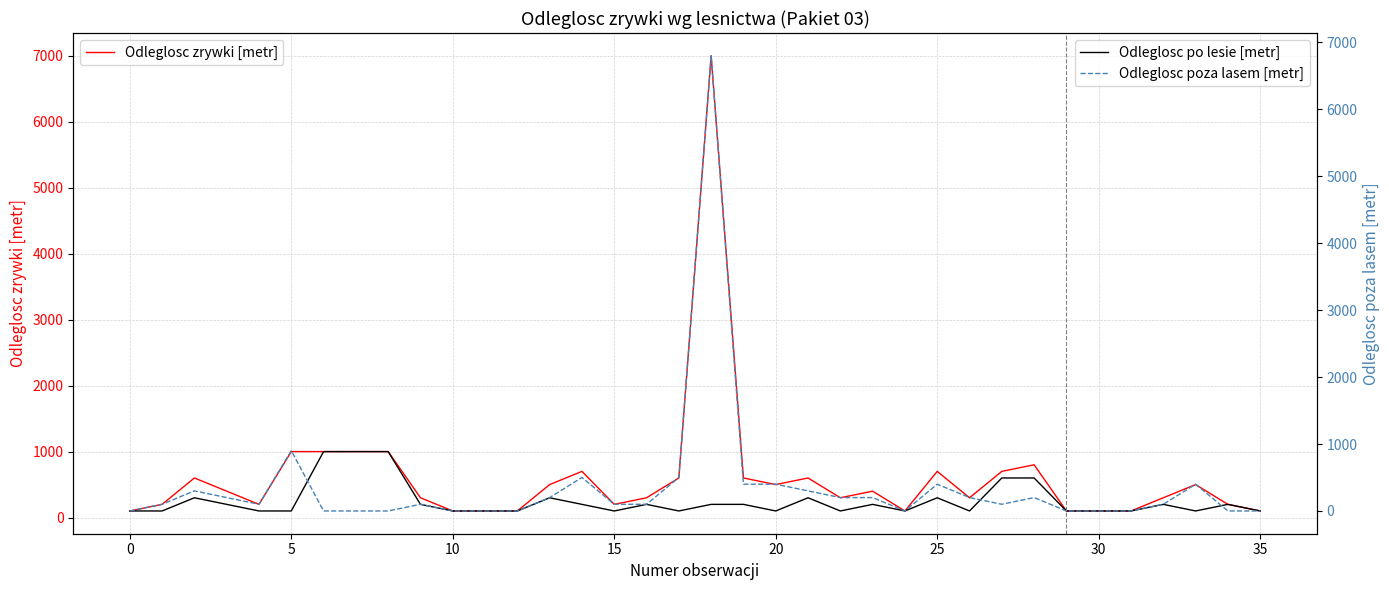

The Odleglosc poza lasem [metr] series shows 102 at 28. True or false?

False